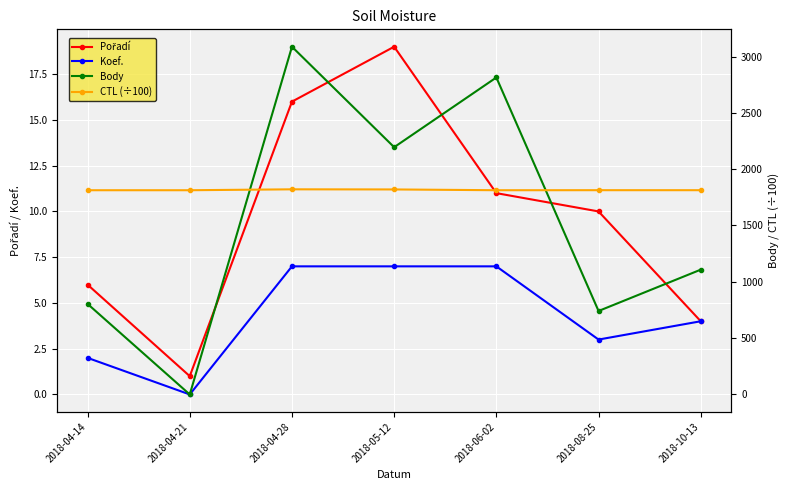

Reading left to right, what are all the values shown in this chart?

Pořadí: 6.0	1.0	16.0	19.0	11.0	10.0	4.0
Koef.: 2.0	0.0	7.0	7.0	7.0	3.0	4.0
Body: 804.0	0.0	3087.0	2195.0	2814.0	741.0	1108.0
CTL (÷100): 1813.0	1813.0	1821.1	1820.0	1813.1	1813.4	1813.3